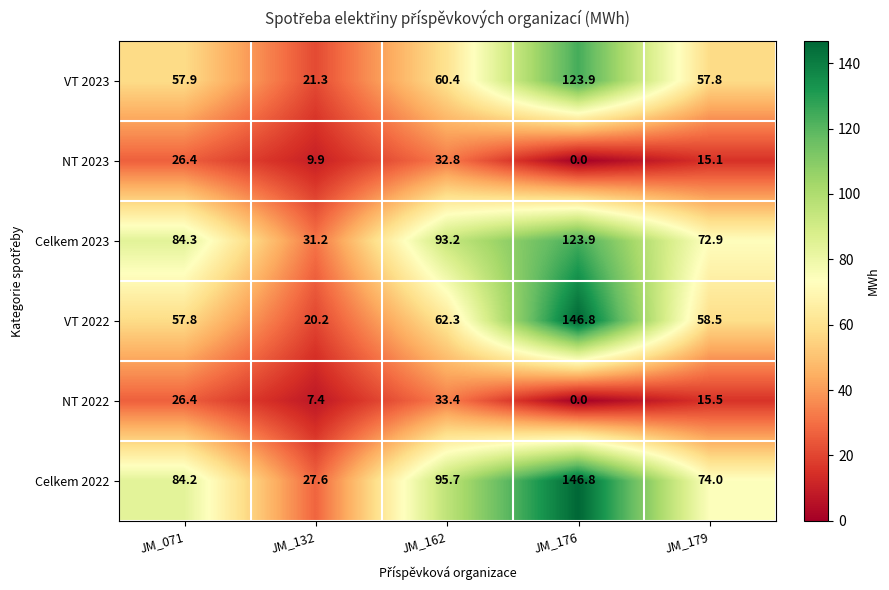

What is the difference between the maximum and second lowest values in the VT 2023 series?

66.1